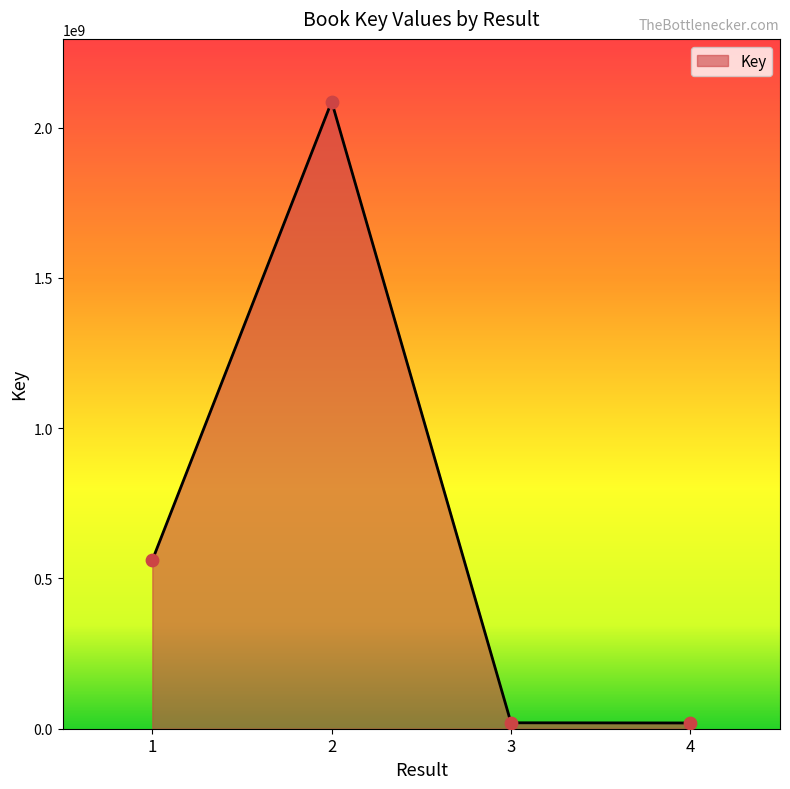

Approximately how many times larger is the value at 1 compared to 2?

0.3